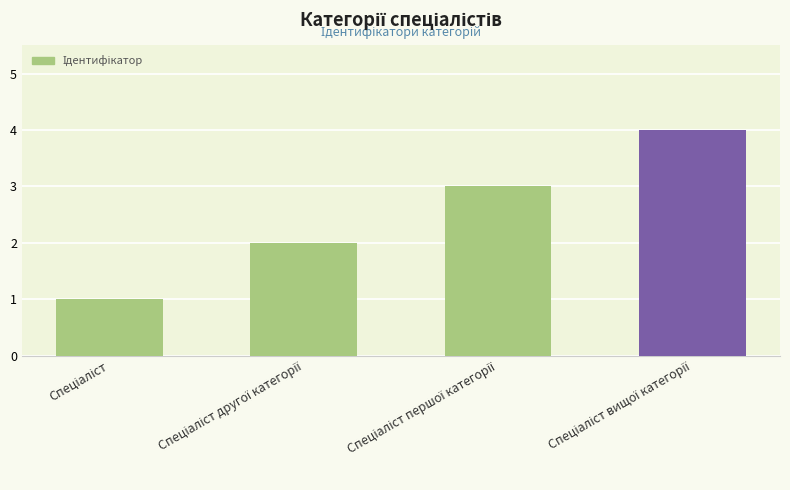

What is the sum of all values?

10